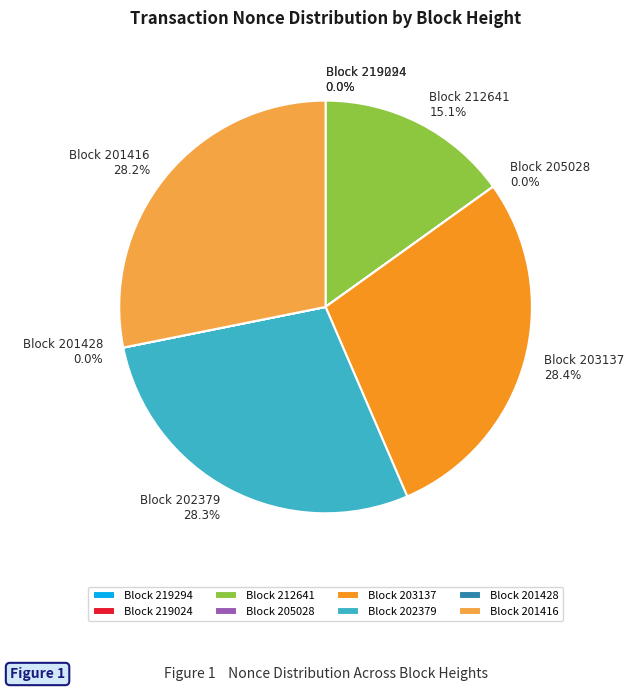

Which has a higher value, Block 201416 or Block 212641?

Block 201416